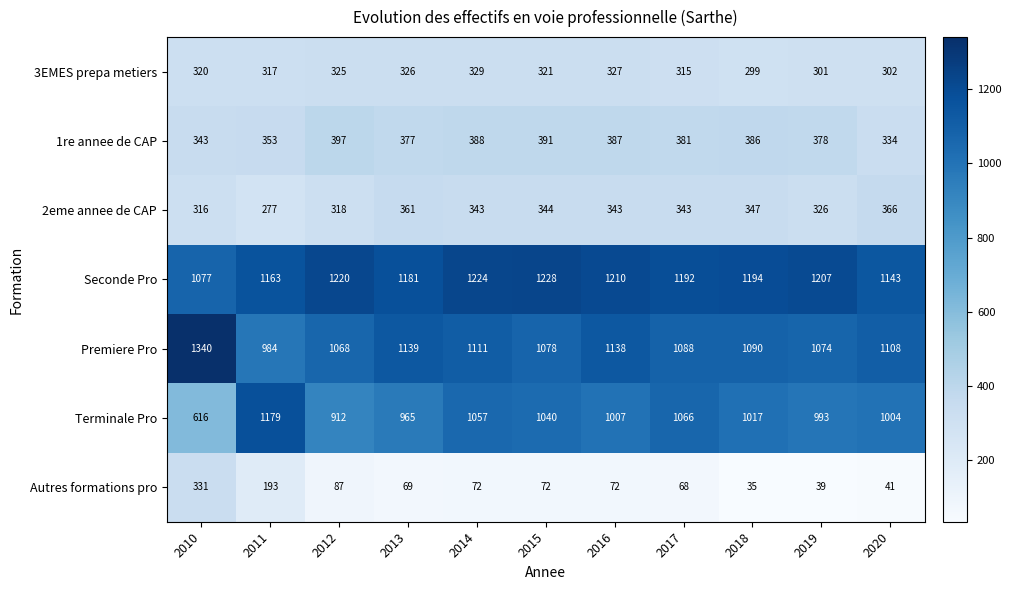

What is the difference between the maximum and minimum values in the Terminale Pro series?

563